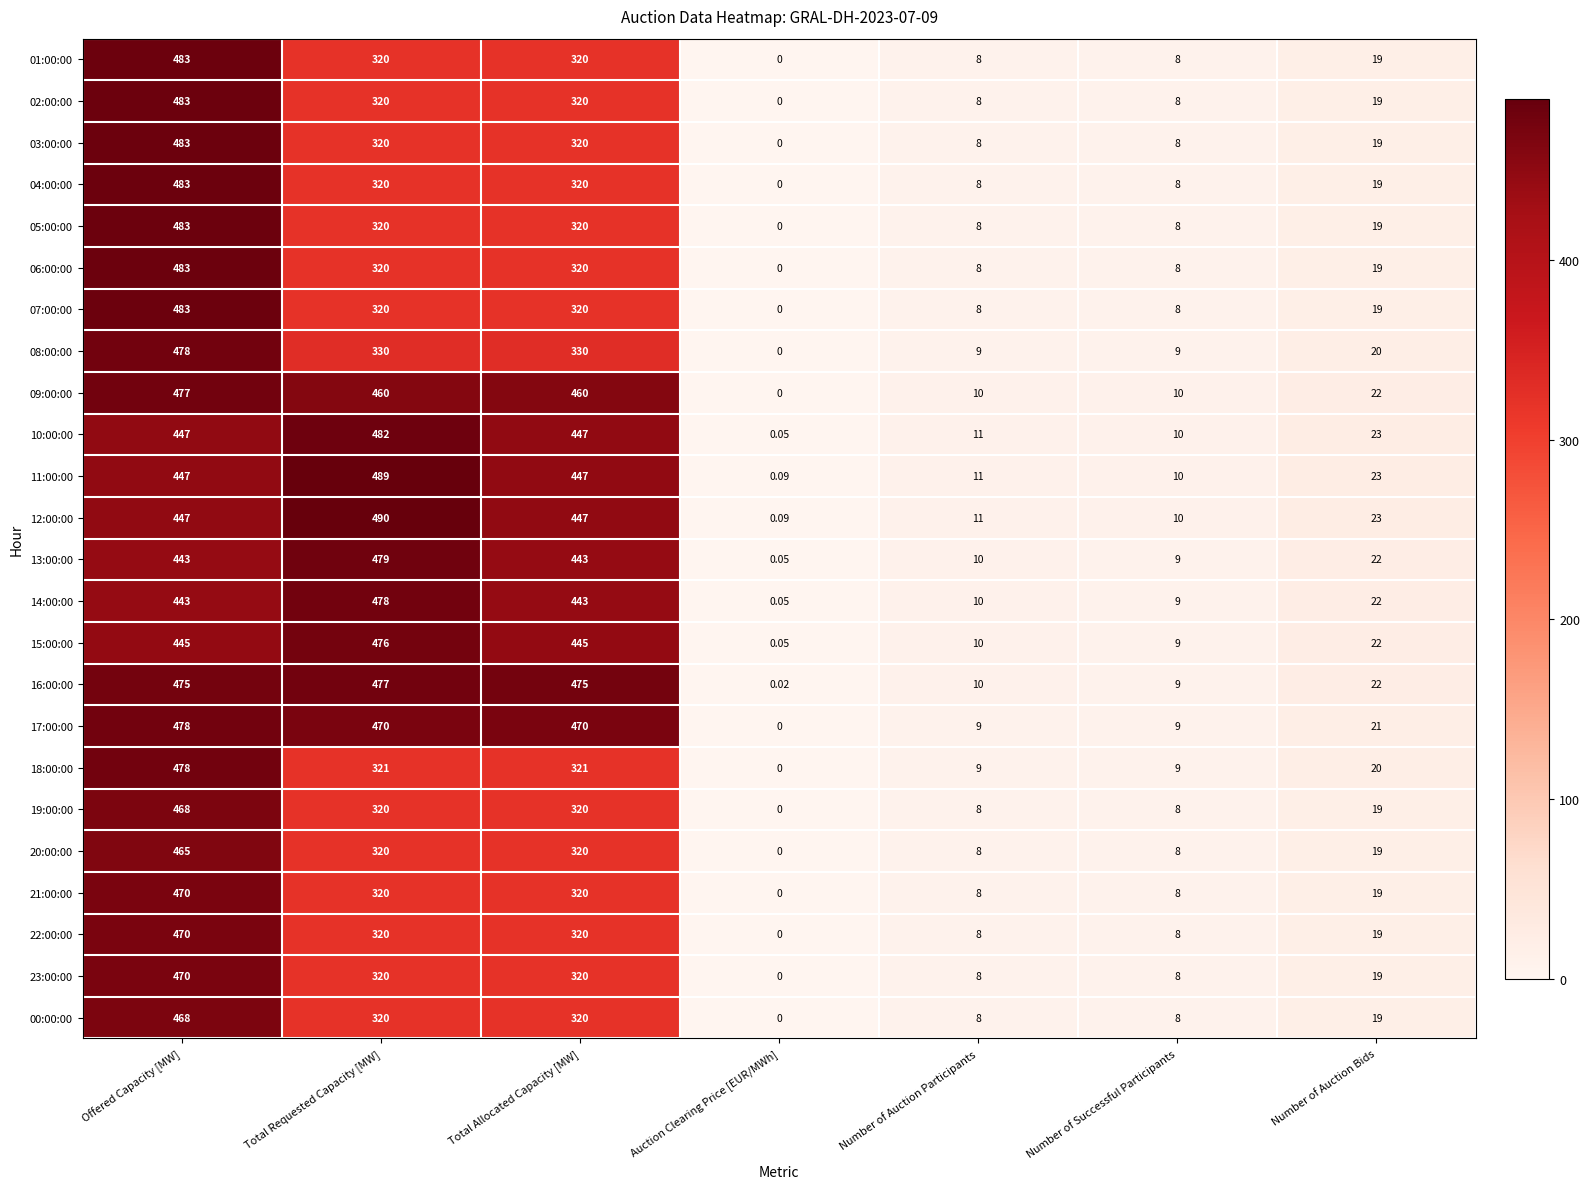

At which label does 22:00:00 reach its peak?

Offered Capacity [MW]